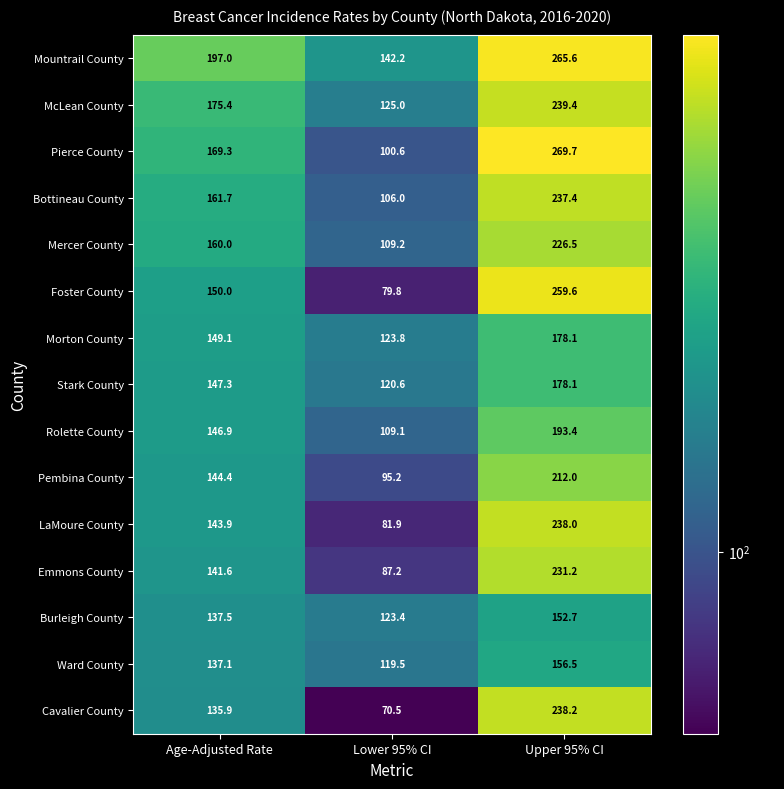

What is the difference between the Stark County values at Lower 95% CI and Upper 95% CI?

57.5